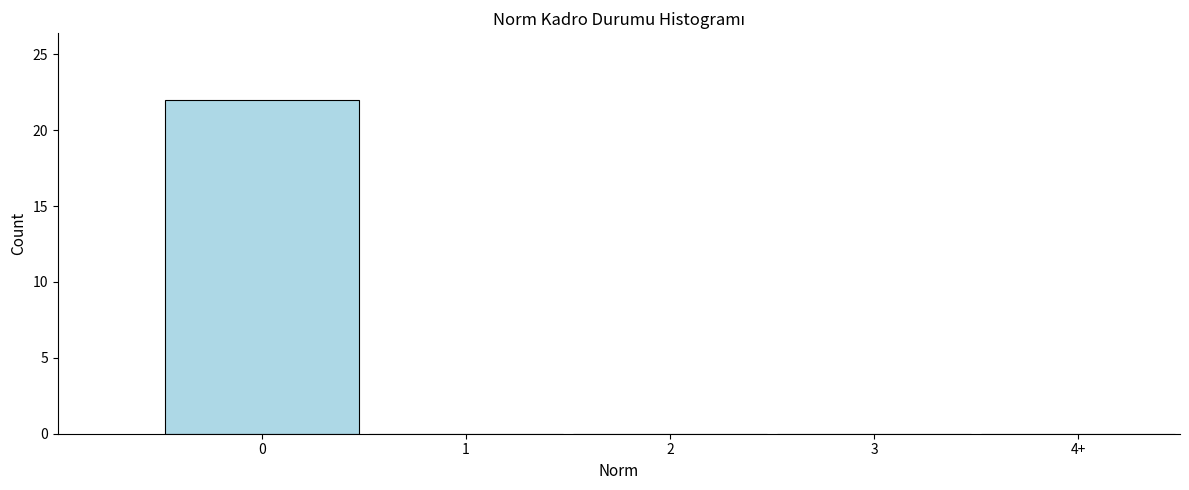

Reading right to left, extract all data points from this chart.

4+=0	3=0	2=0	1=0	0=22